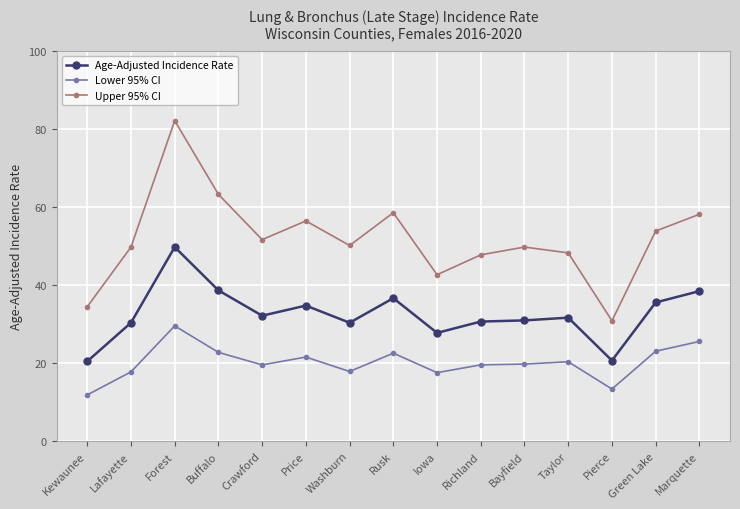

Which category has the highest value in the Lower 95% CI series?

Forest